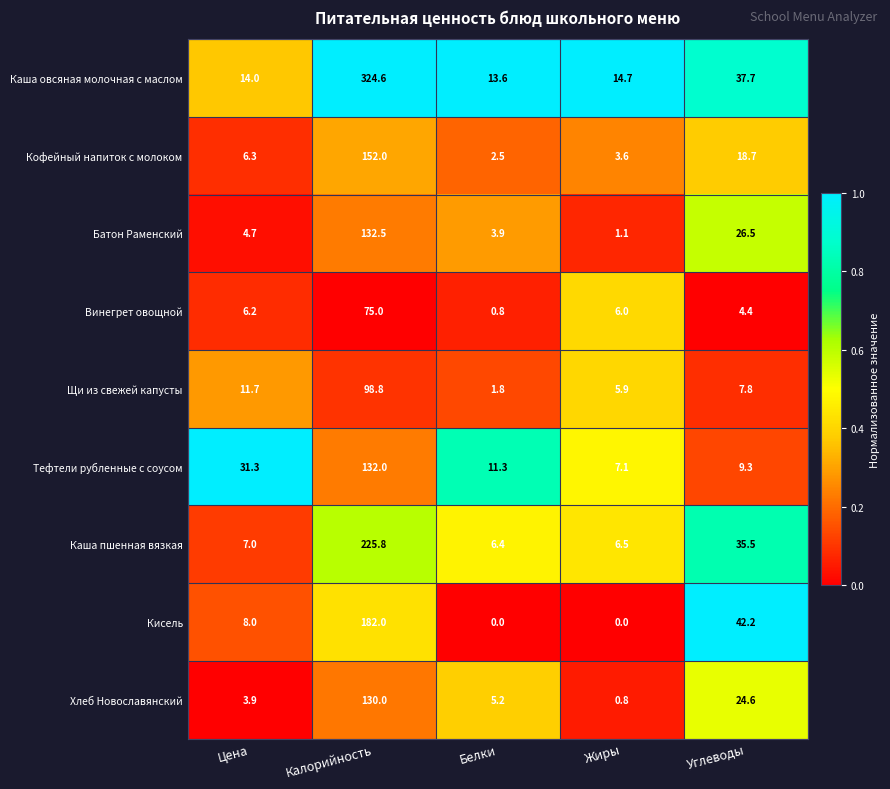

At which label is Щи из свежей капусты closest to 50?

Цена